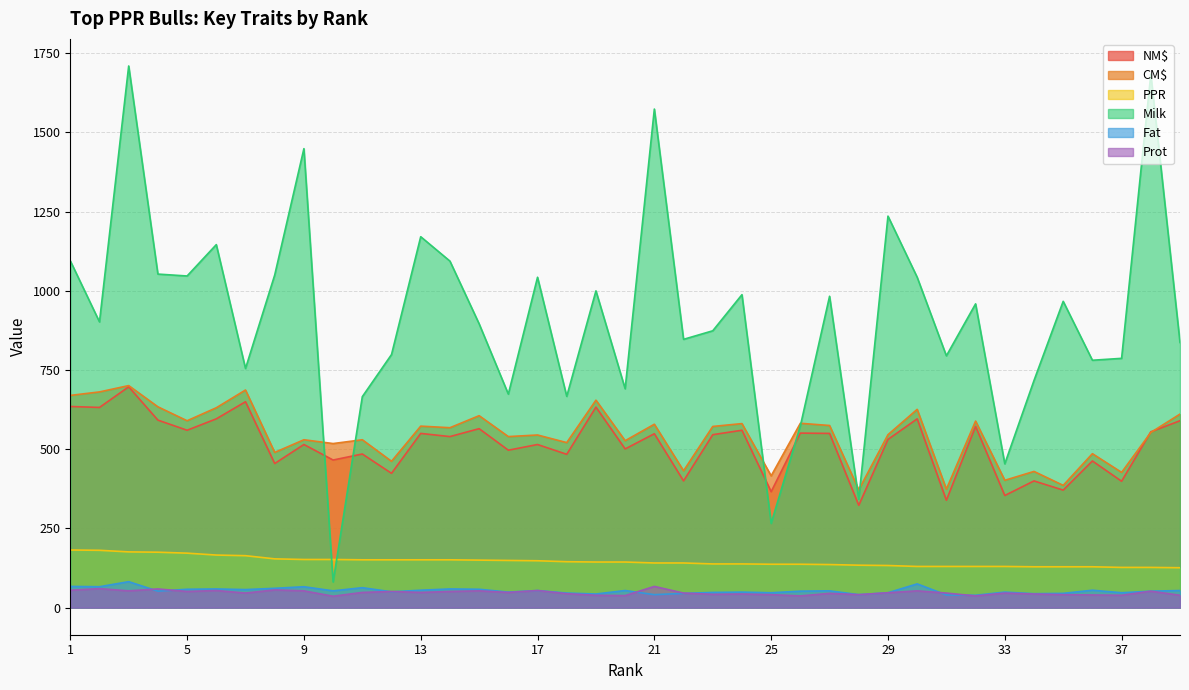

At which category does CM$ reach its first local valley?

5